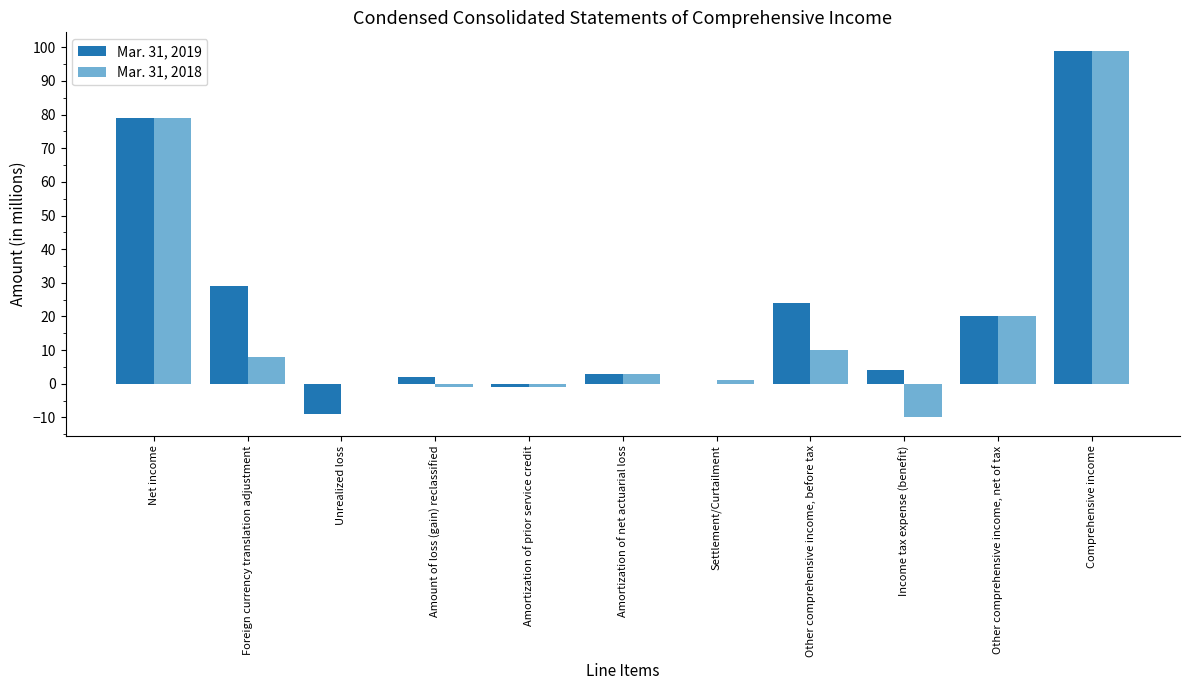

Which label corresponds to the largest value in the chart?

Comprehensive income